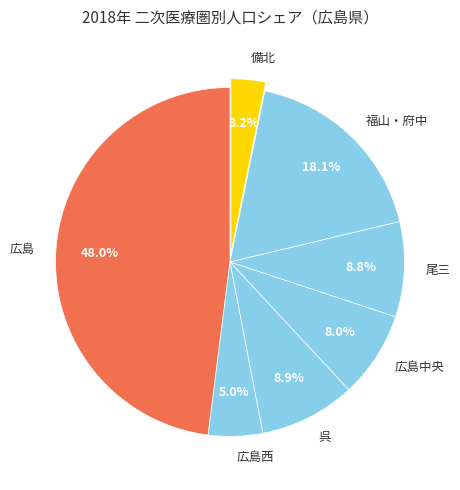

Does any single category account for the majority?

No